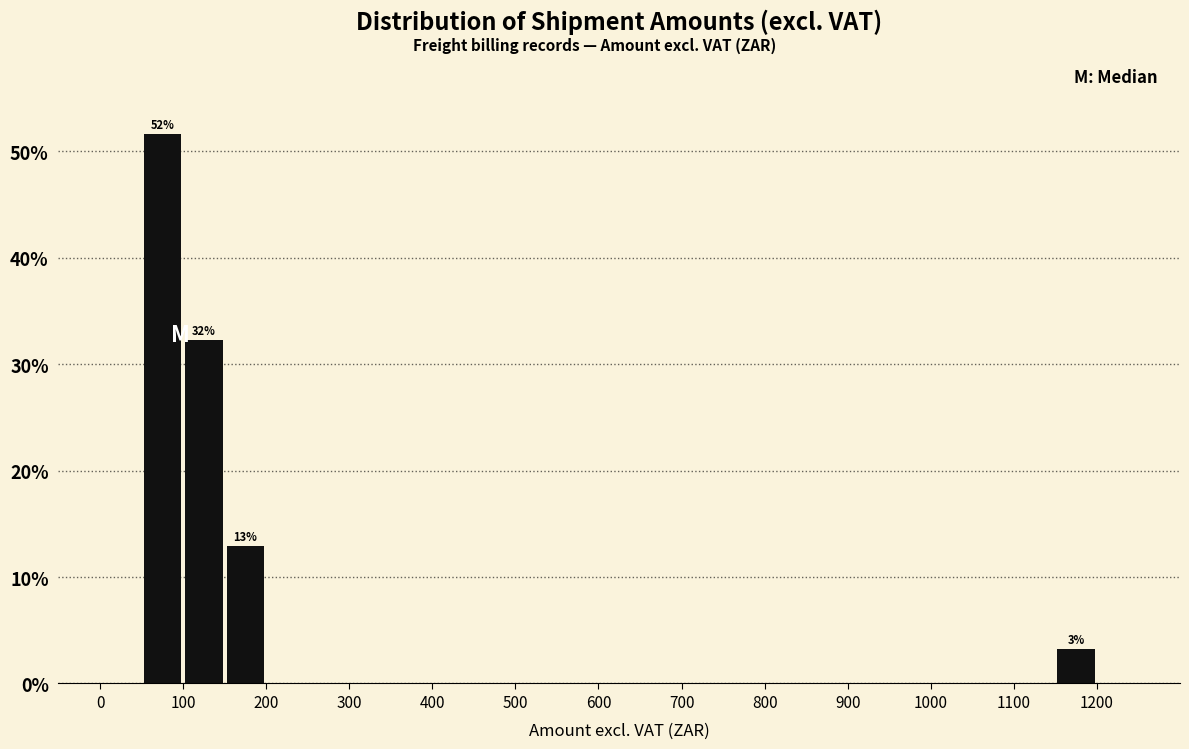

Over which range of the x-axis is the bar tallest?

50 to 100